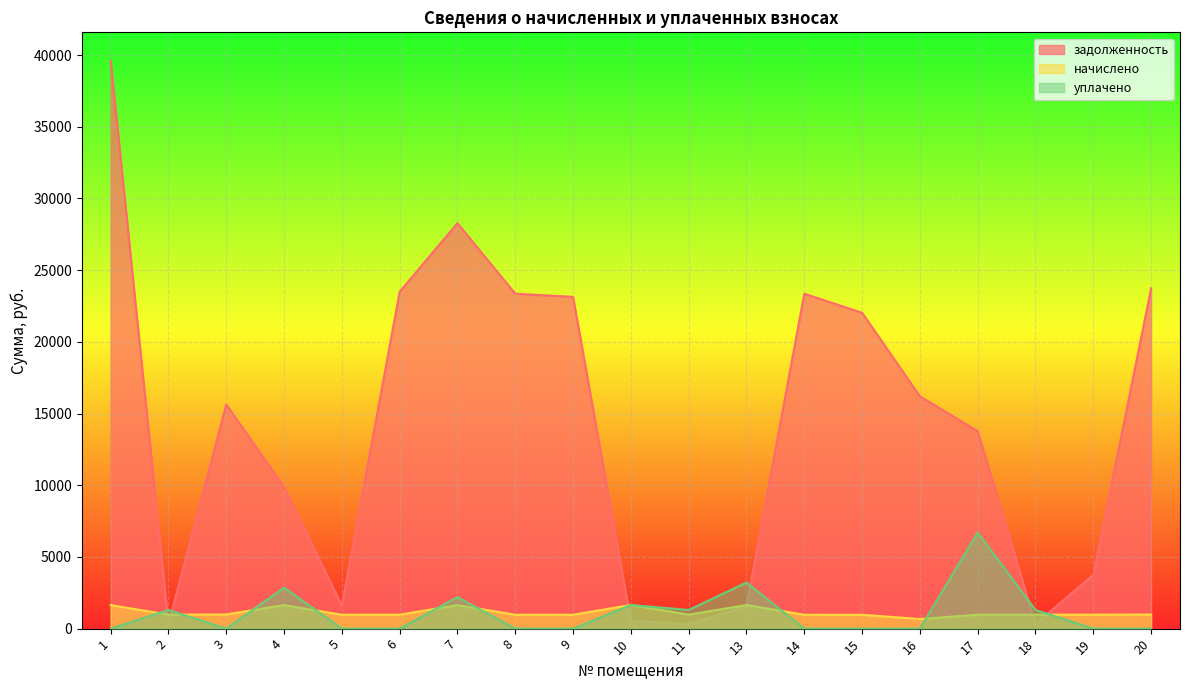

Is it true that задолженность equals 5909.2 at 17?

False